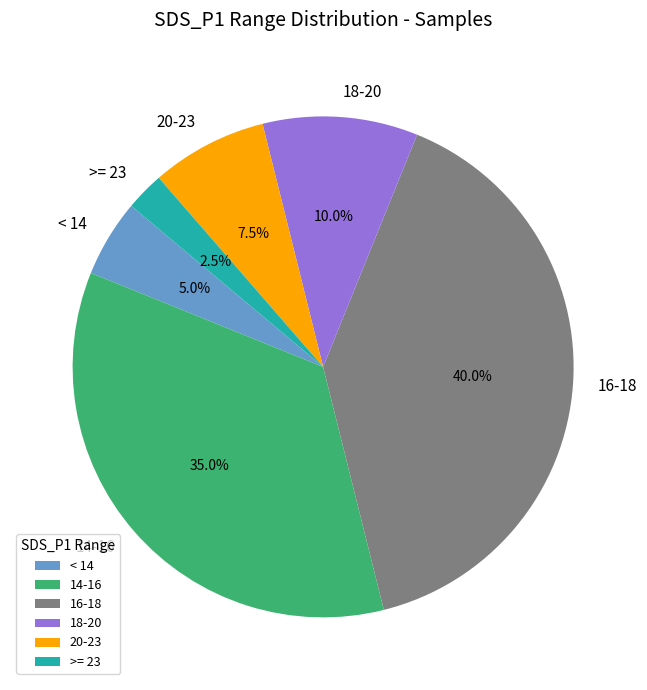

Rank the categories by value from lowest to highest.

>= 23, < 14, 20-23, 18-20, 14-16, 16-18